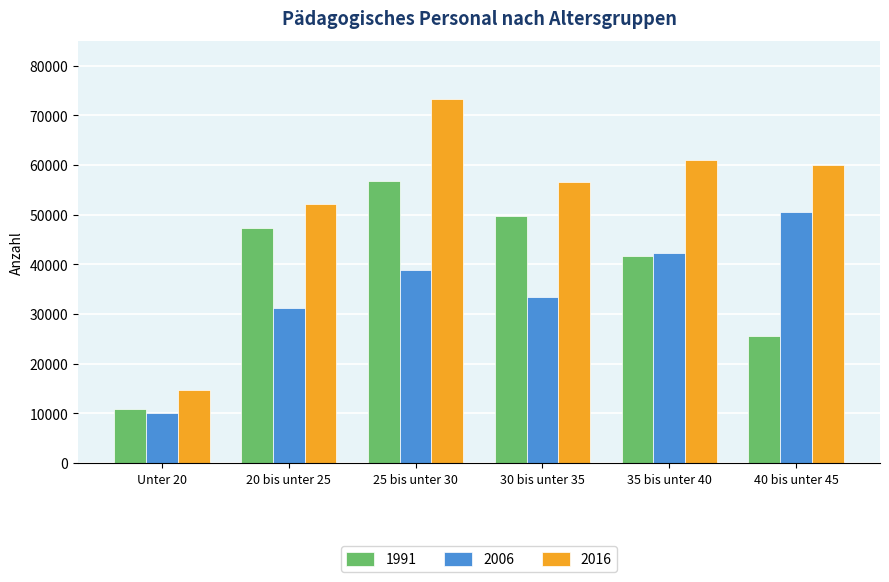

What is the total value across all series at Unter 20?

35626